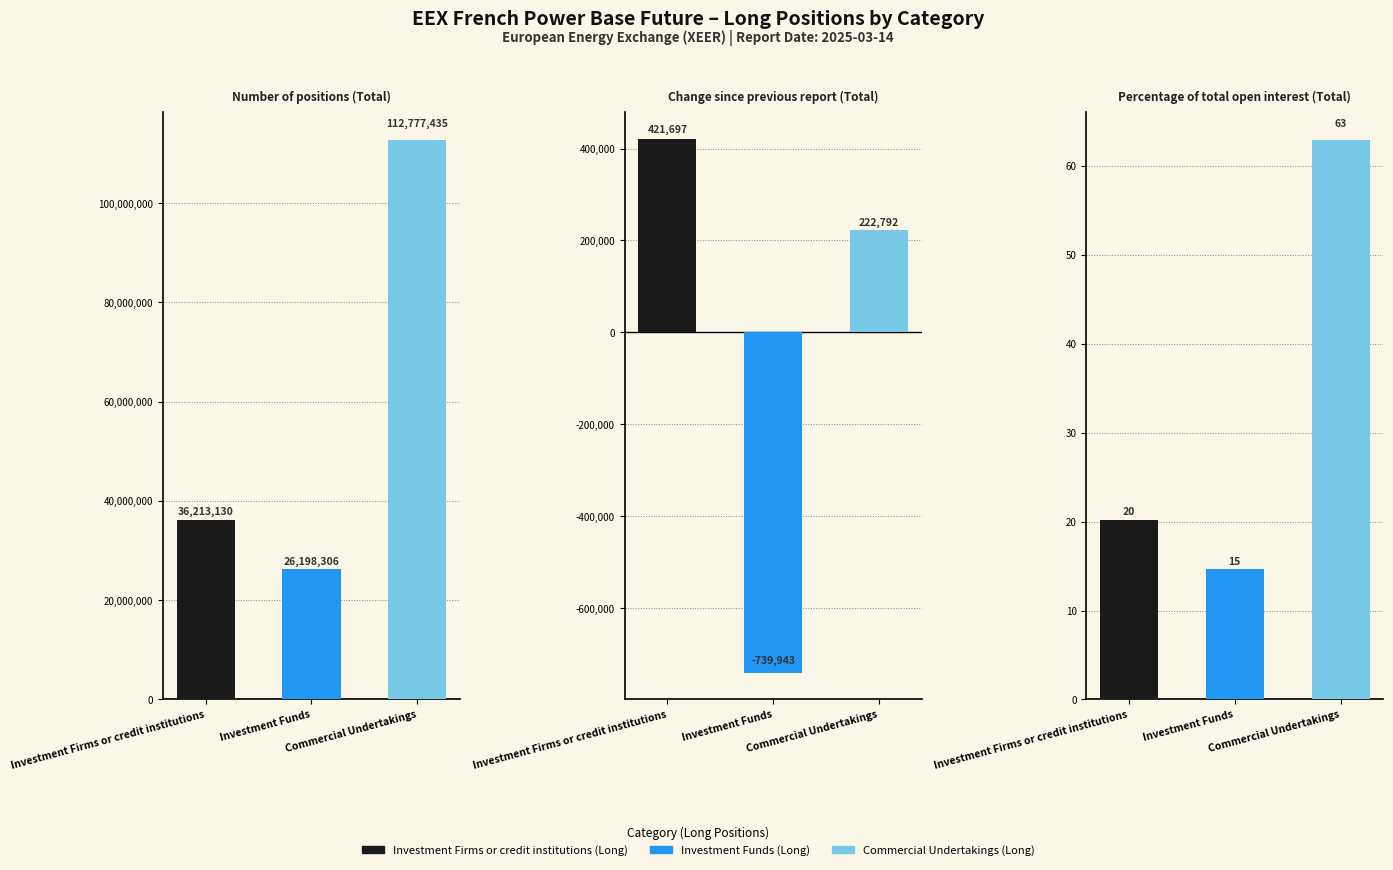

What are all the series names shown in the legend?

Investment Firms or credit institutions (Long), Investment Funds (Long), Commercial Undertakings (Long)